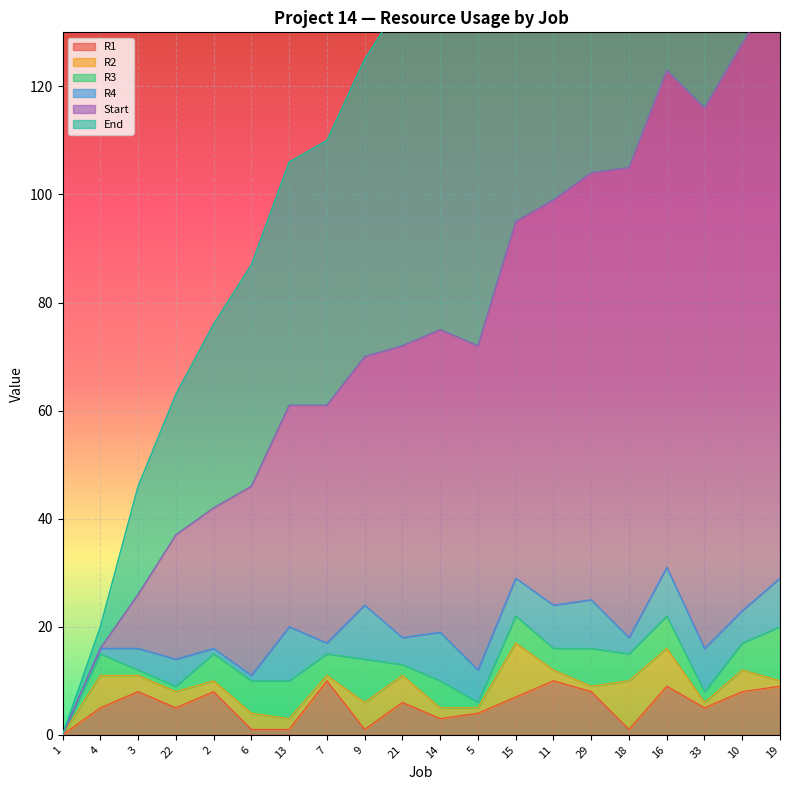

What position from the right is 18?

5